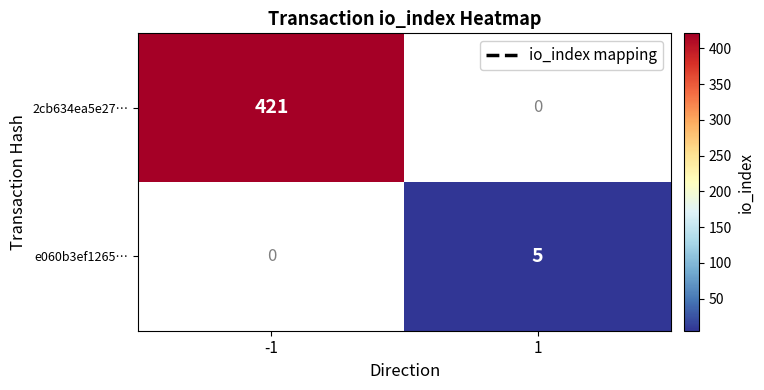

At which label is 2cb634ea5e27… closest to 421?

-1